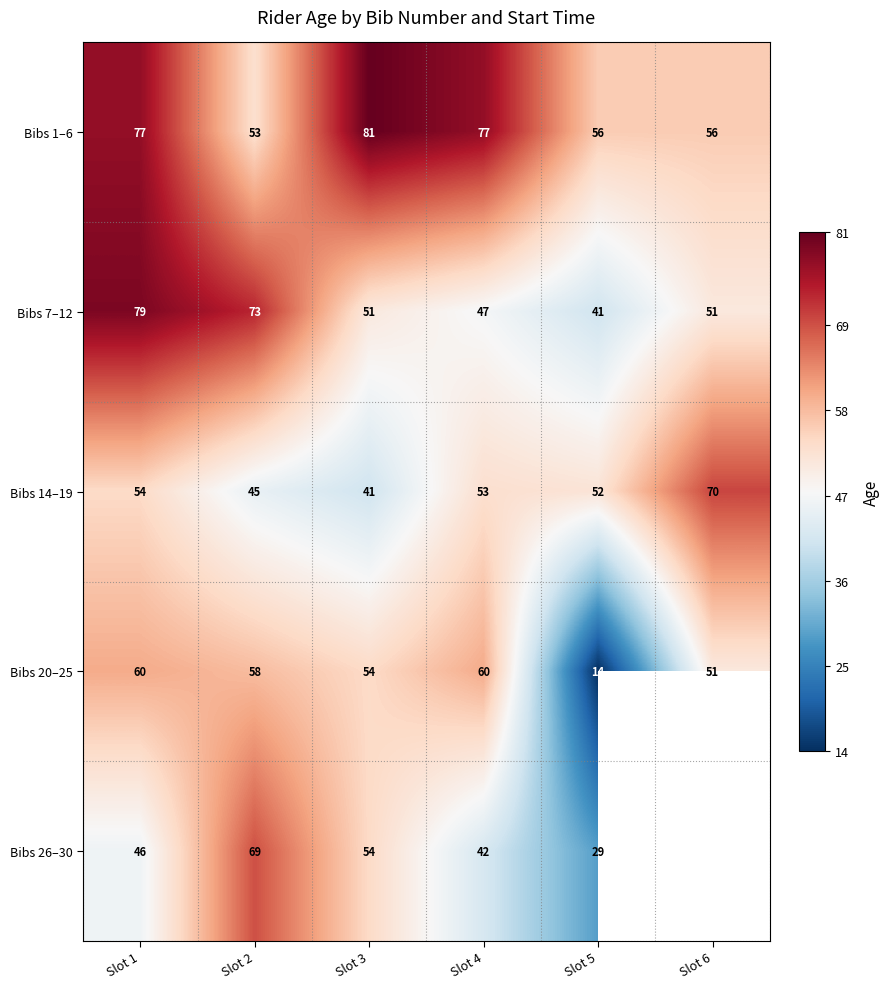

Is it true that Bibs 1–6 equals 53 at Slot 2?

True